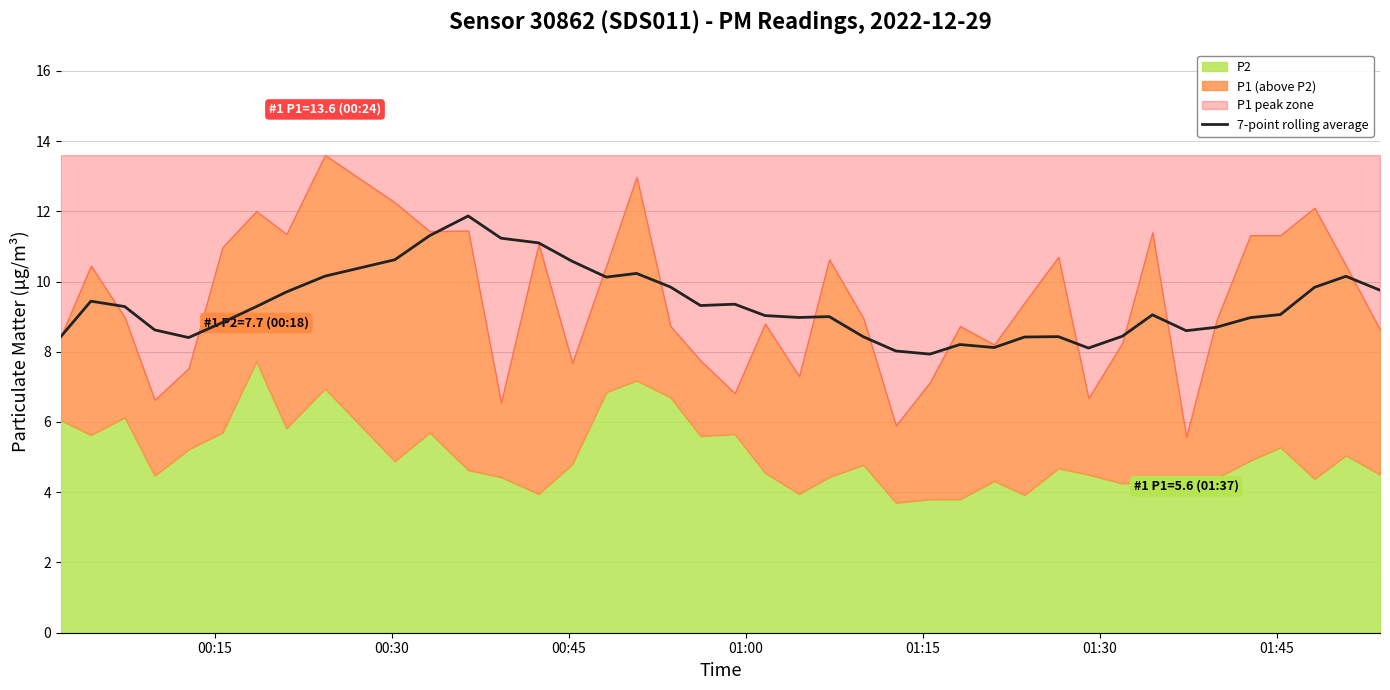

True or false: the data shows 15.8 at 10.

False